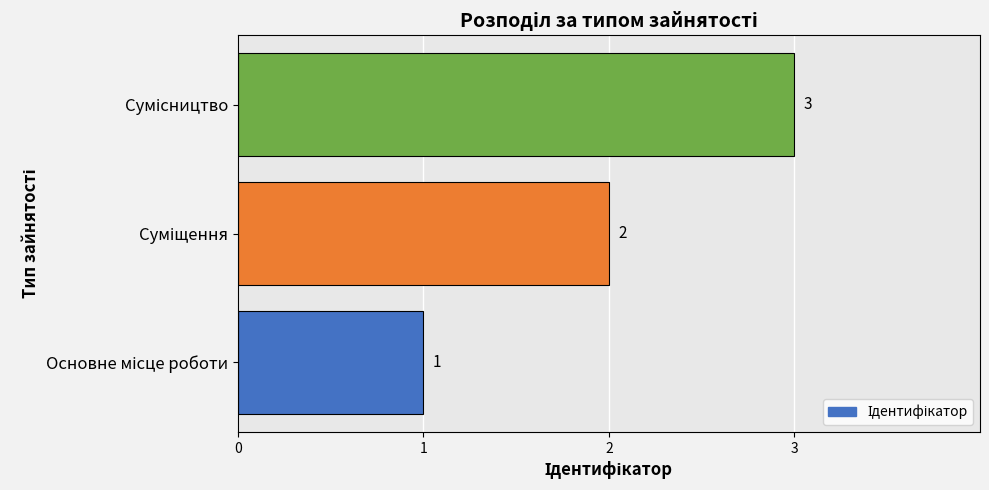

What is the sum of all values?

6